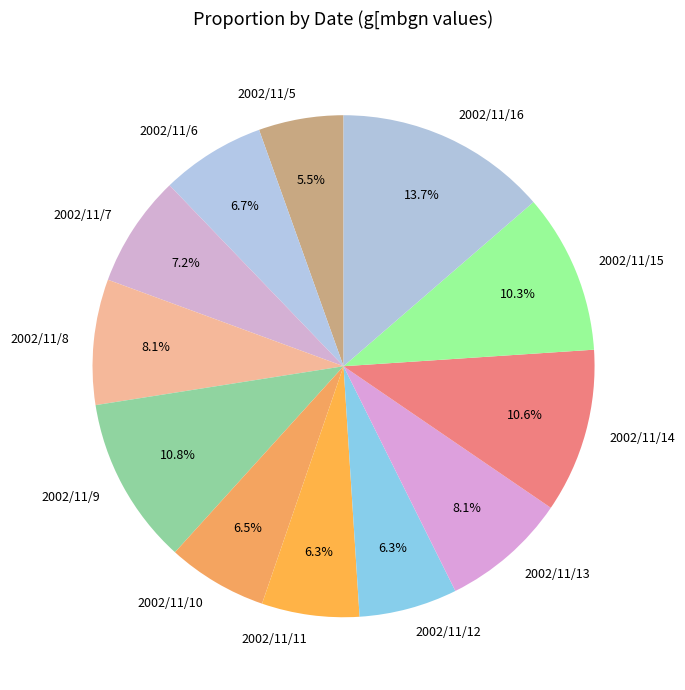

What percentage do 2002/11/11 and 2002/11/9 together represent?

17.1%